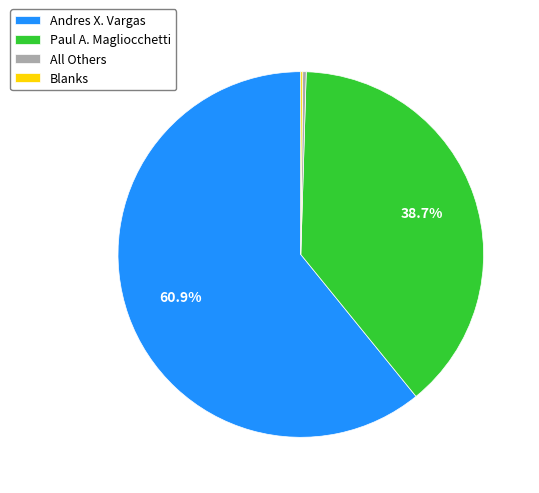

How much of the chart is everything except Paul A. Magliocchetti?

61.3%